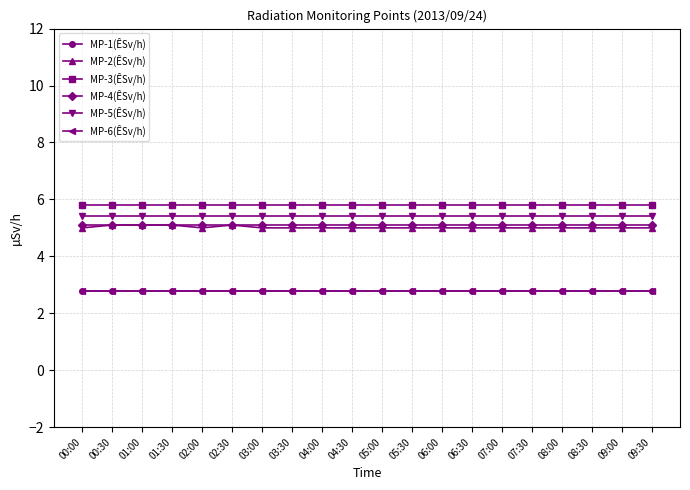

Is this an area chart (filled region under the line)?

No